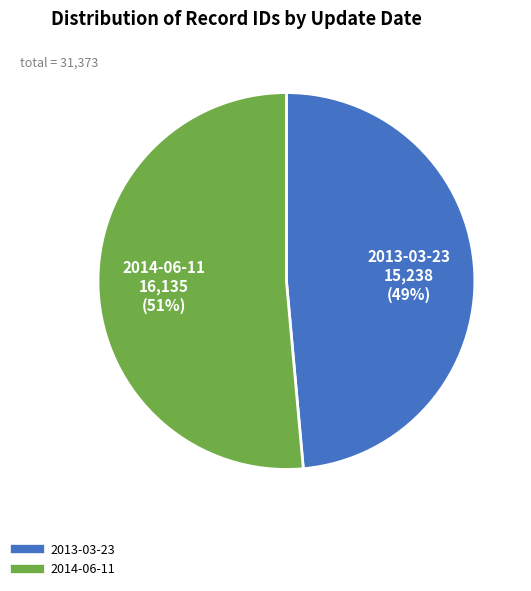

Rank the categories by value from highest to lowest.

2014-06-11, 2013-03-23